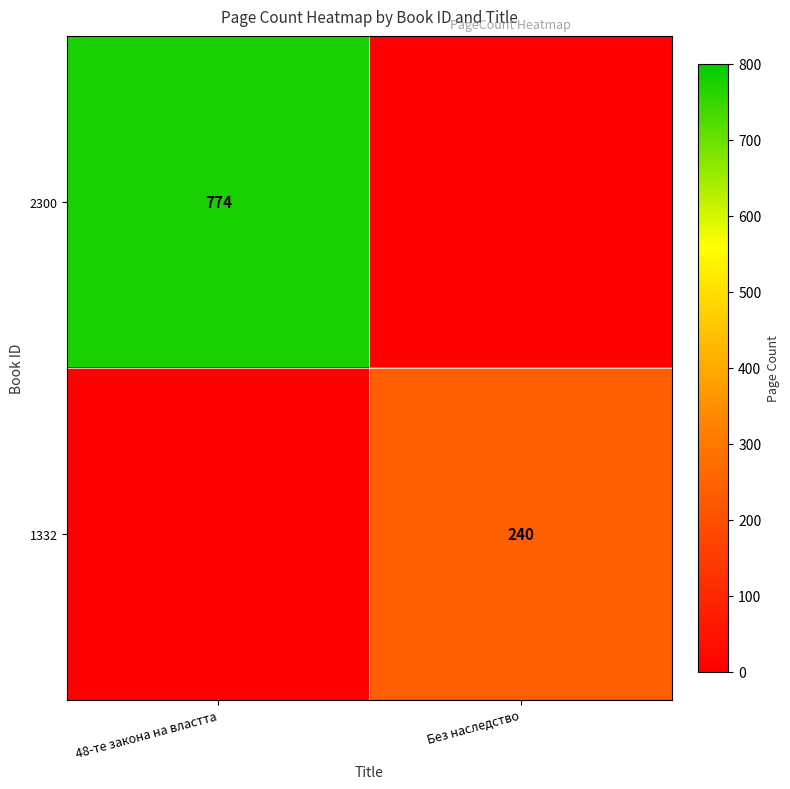

What is the spread (max minus min) of values at Без наследство?

240